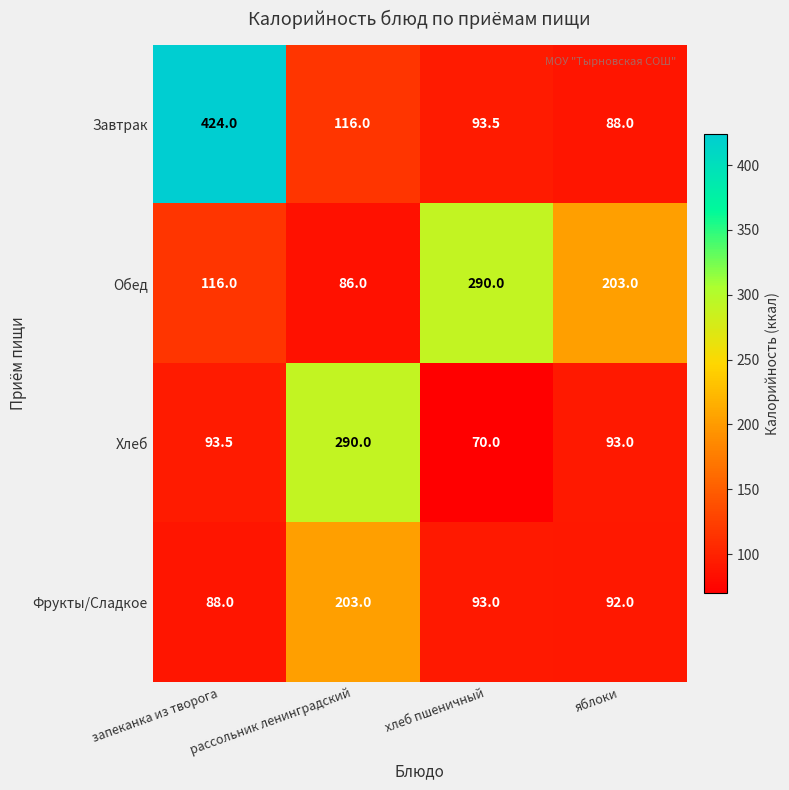

True or false: Обед has a value of 145.5 at рассольник ленинградский.

False